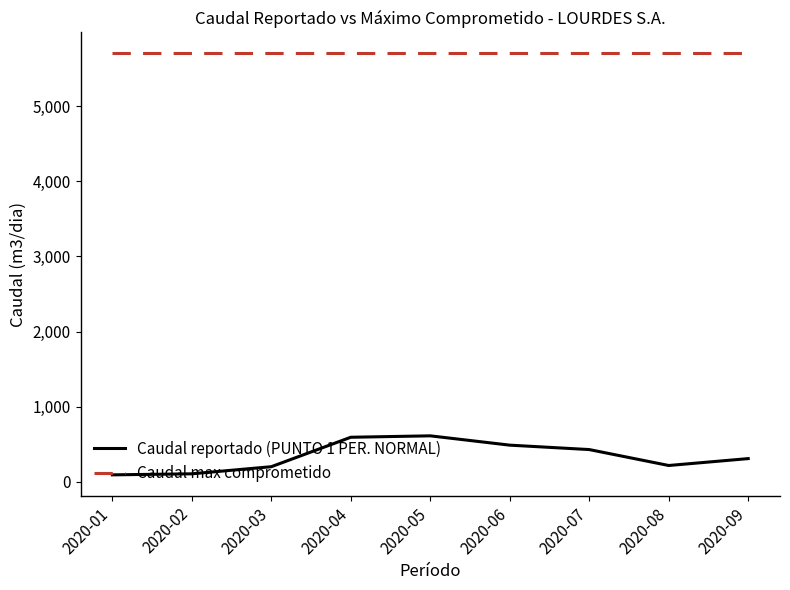

True or false: Caudal max comprometido and Caudal reportado (PUNTO 1 PER. NORMAL) cross at least once.

False